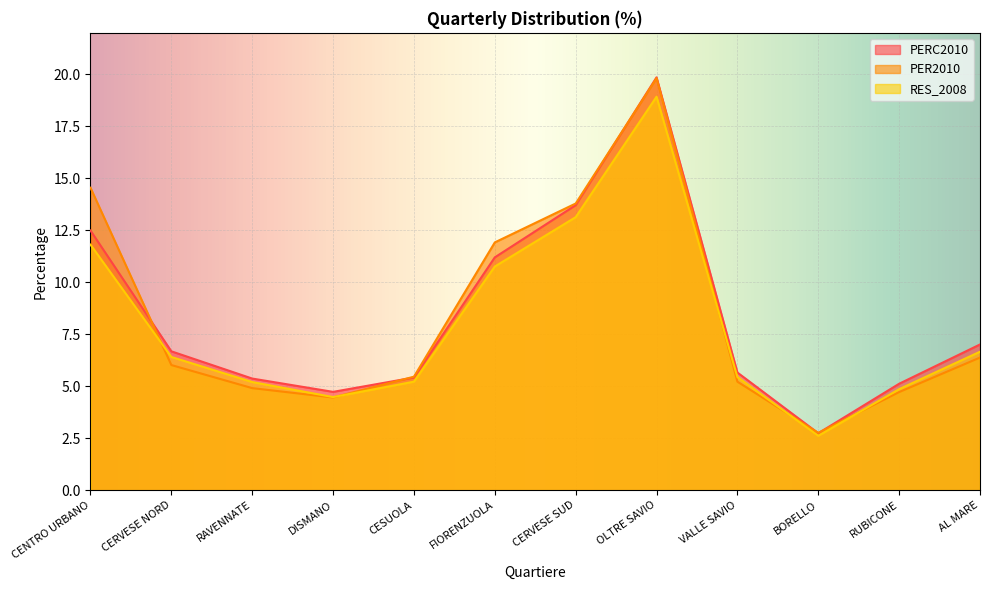

Does the chart display data point markers on the line(s)?

No